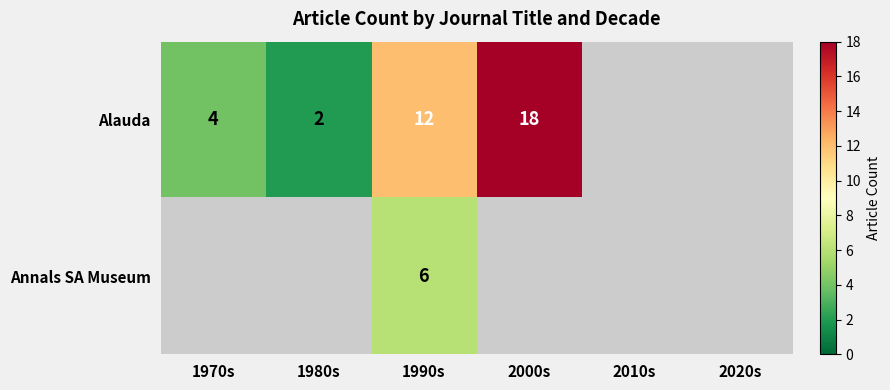

Rank the series at 1990s from lowest to highest value.

Annals SA Museum, Alauda